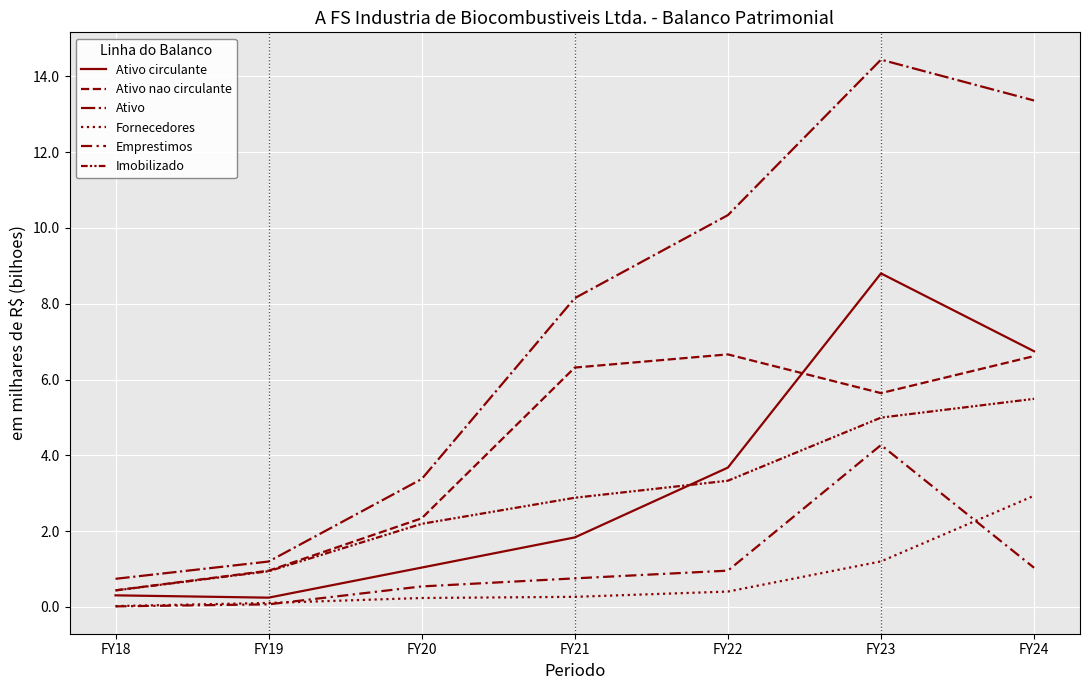

Is this an area chart (filled region under the line)?

No